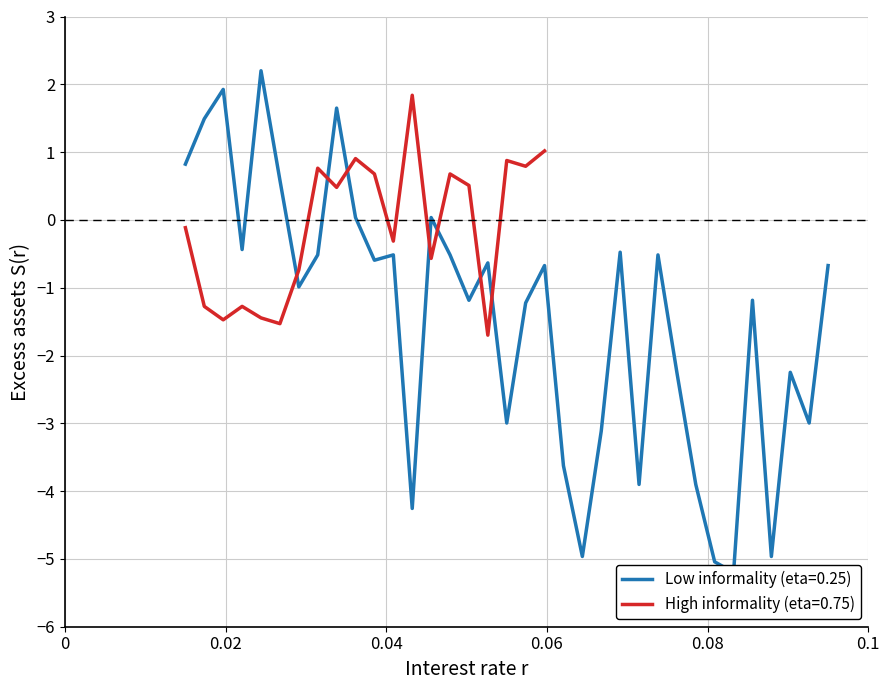

What is the lowest value of the High informality (eta=0.75) series?

-1.7